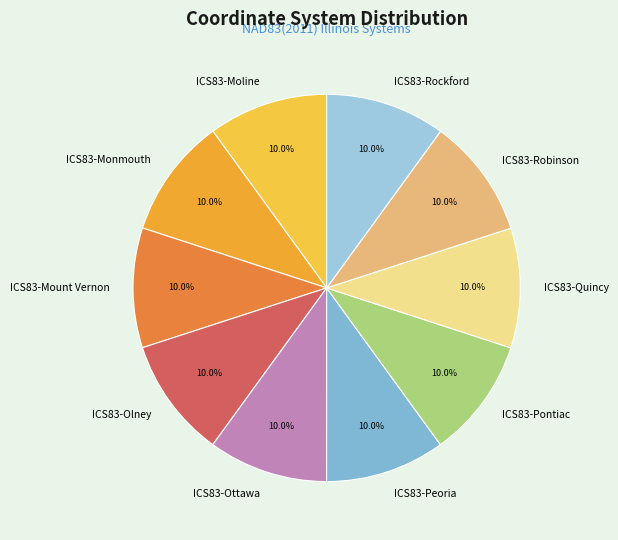

Approximately how many times larger is the value at ICS83-Robinson compared to ICS83-Ottawa?

1.0